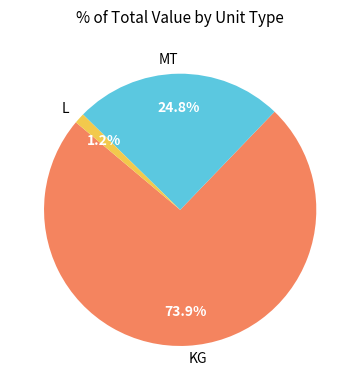

True or false: KG accounts for 11% of the total.

False